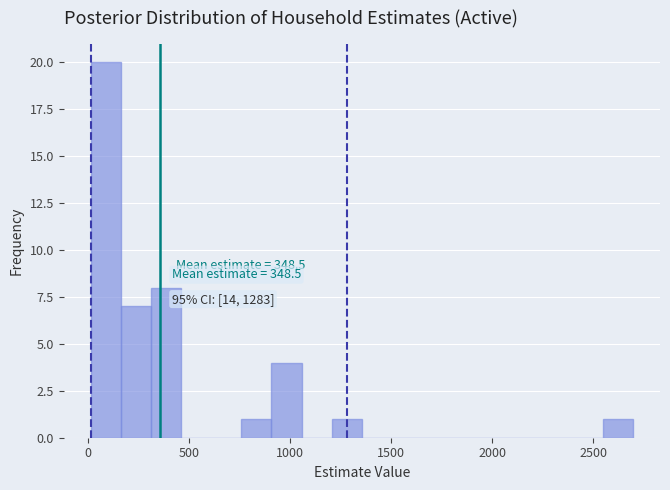

Around what value on the x-axis is the tallest bar? Give the approximate position of its centre, as read against the axis.

100